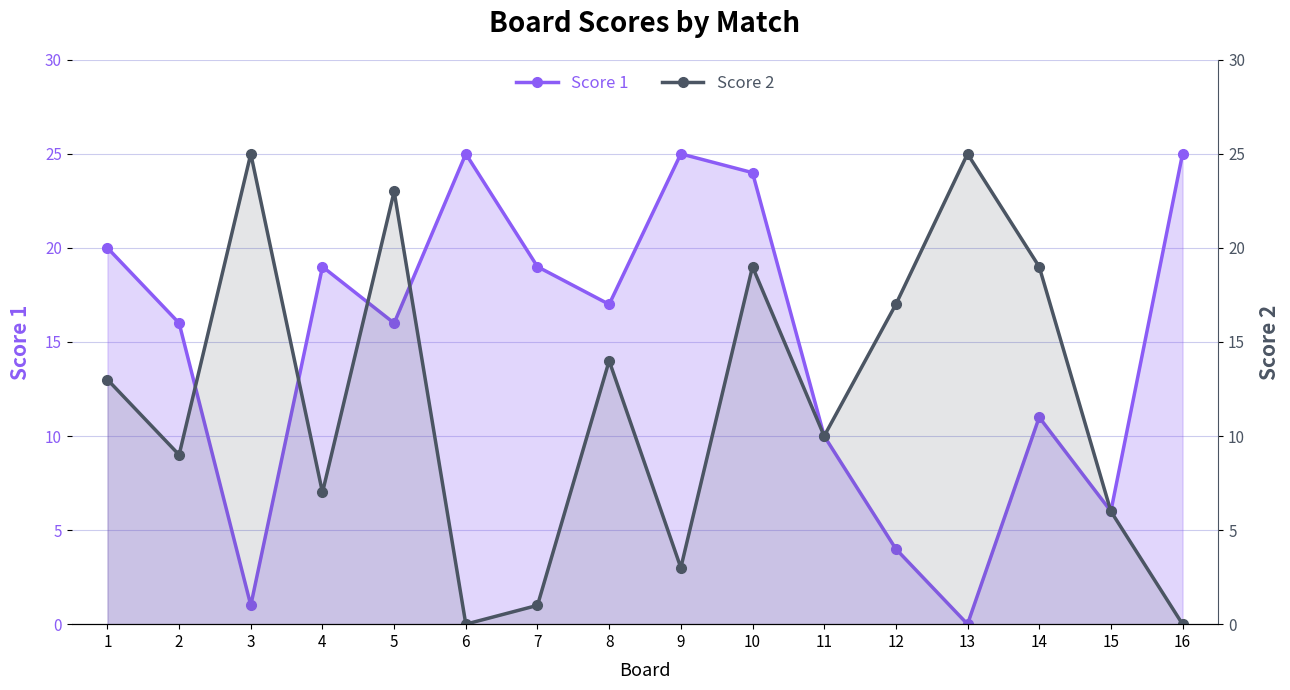

What is the total value across all series at 2?

25